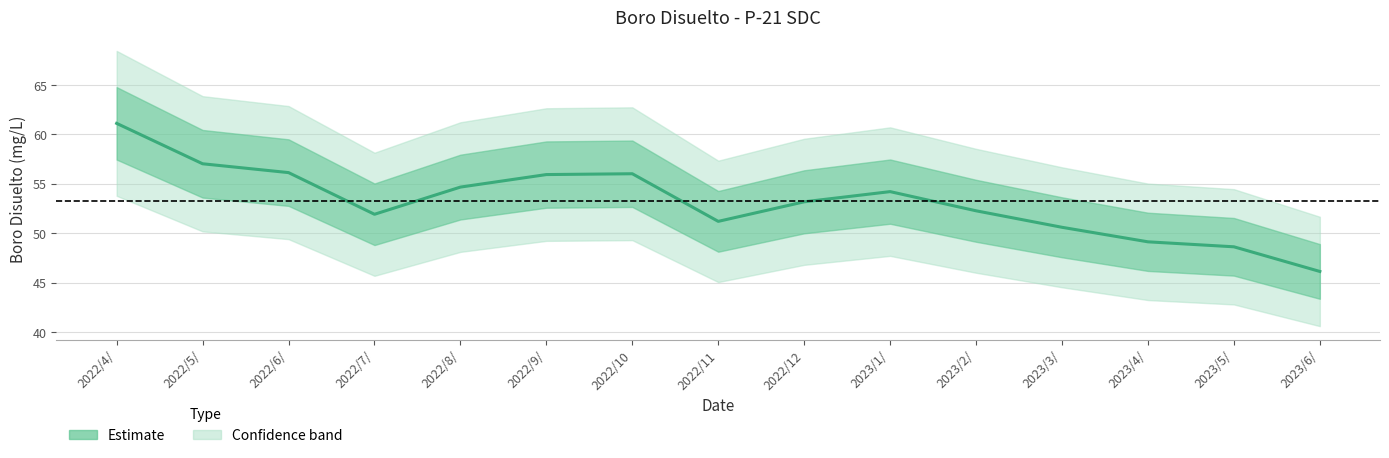

Rank the categories by value from highest to lowest.

2022/4/, 2022/5/, 2022/6/, 2022/10, 2022/9/, 2022/8/, 2023/1/, 2022/12, 2023/2/, 2022/7/, 2022/11, 2023/3/, 2023/4/, 2023/5/, 2023/6/